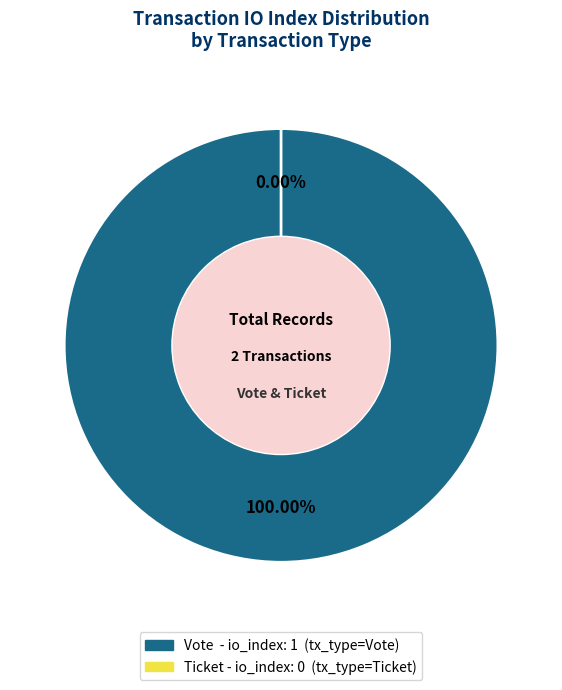

What is the change in value from Vote (io_index=1) to Ticket (io_index=0)?

-1